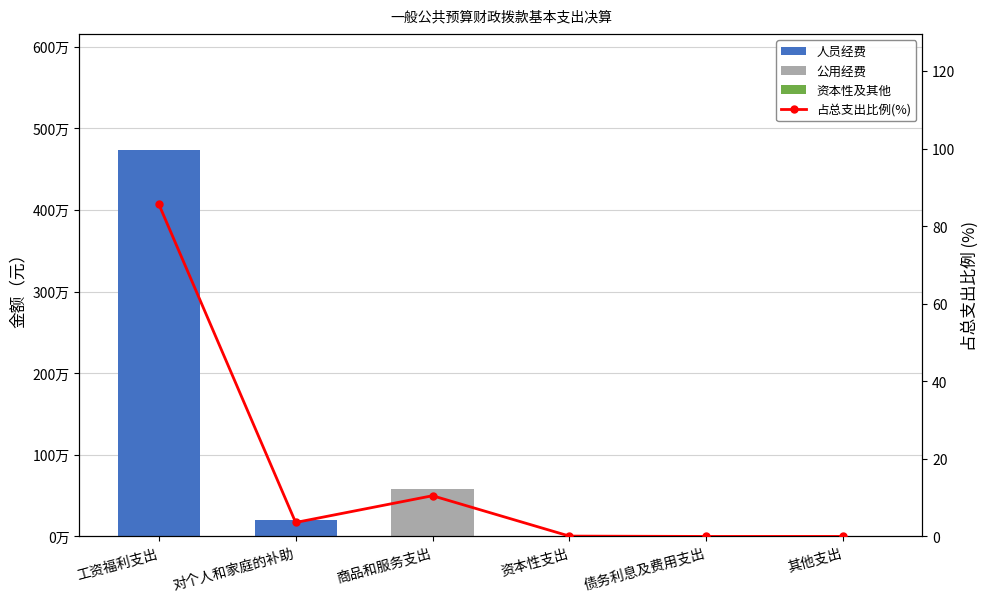

Which series has the largest total across all categories?

人员经费